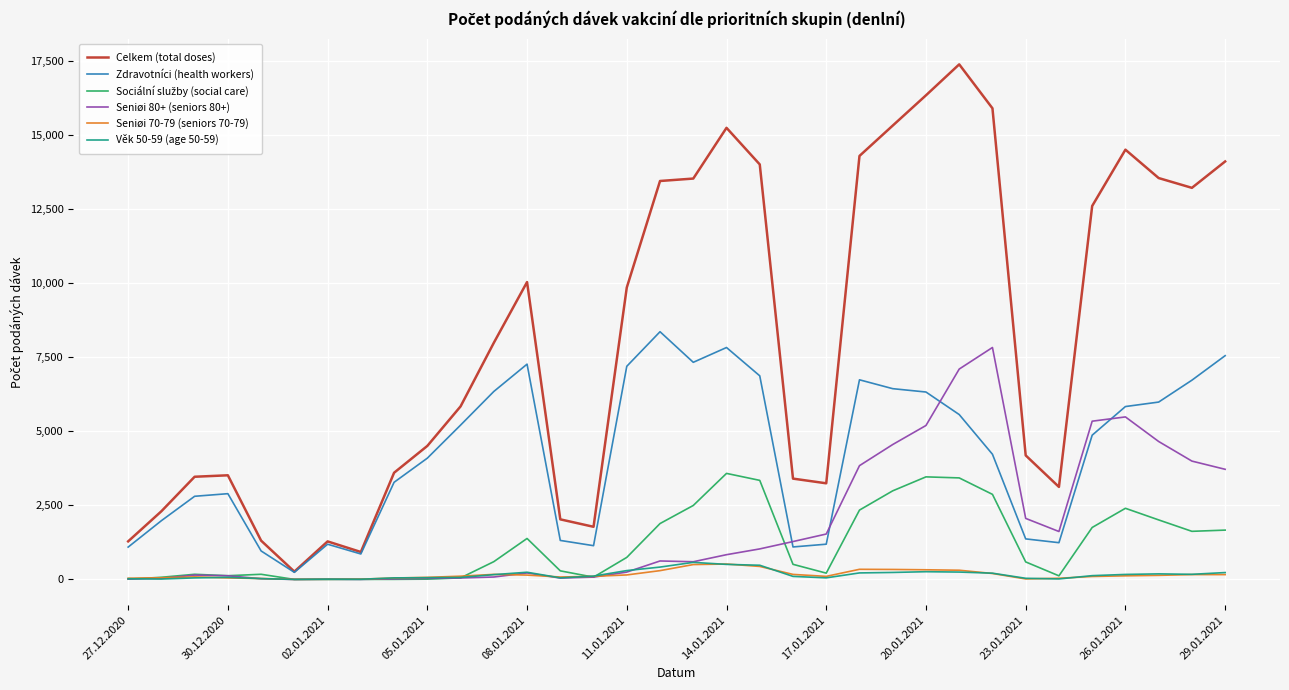

Which series has the largest range (max minus min)?

Celkem (total doses)